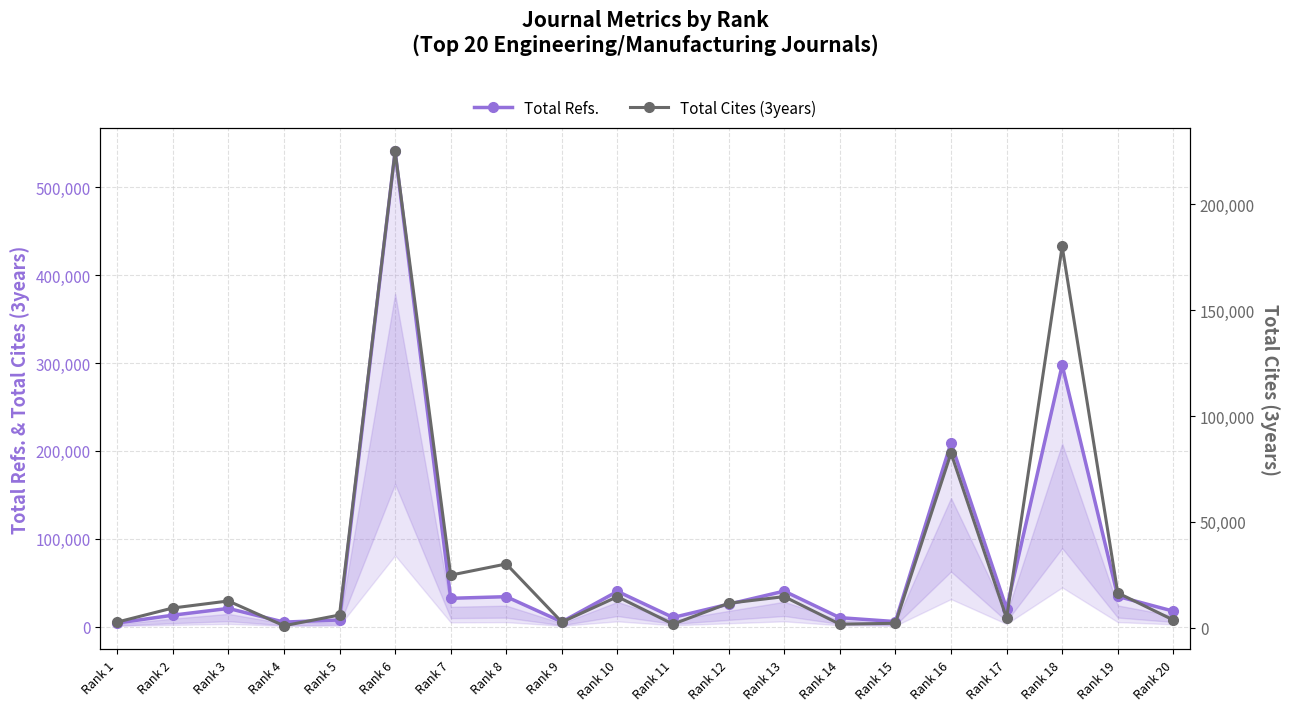

Is this an area chart (filled region under the line)?

No